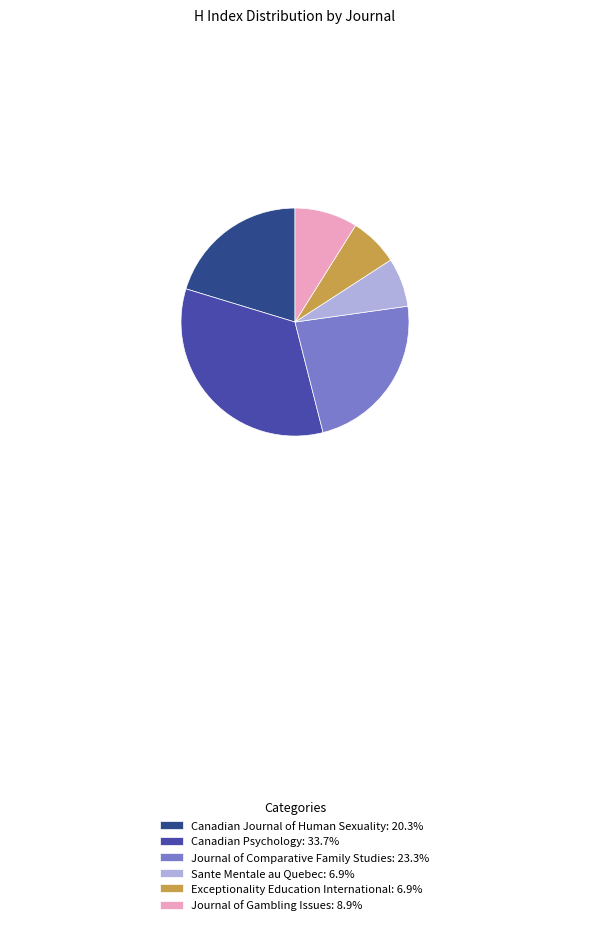

Combined, do Exceptionality Education International: 6.9% and Sante Mentale au Quebec: 6.9% account for over 50%?

No